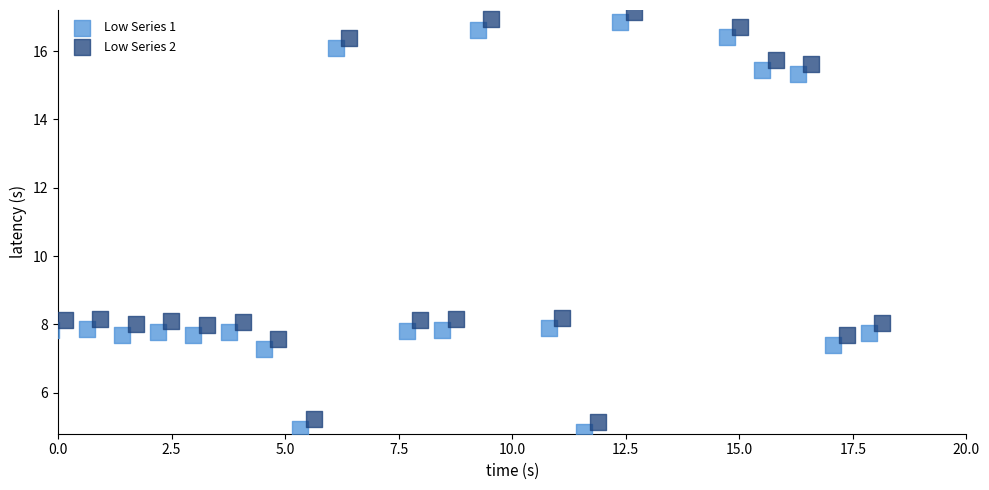

What are all the series names shown in the legend?

Low Series 1, Low Series 2